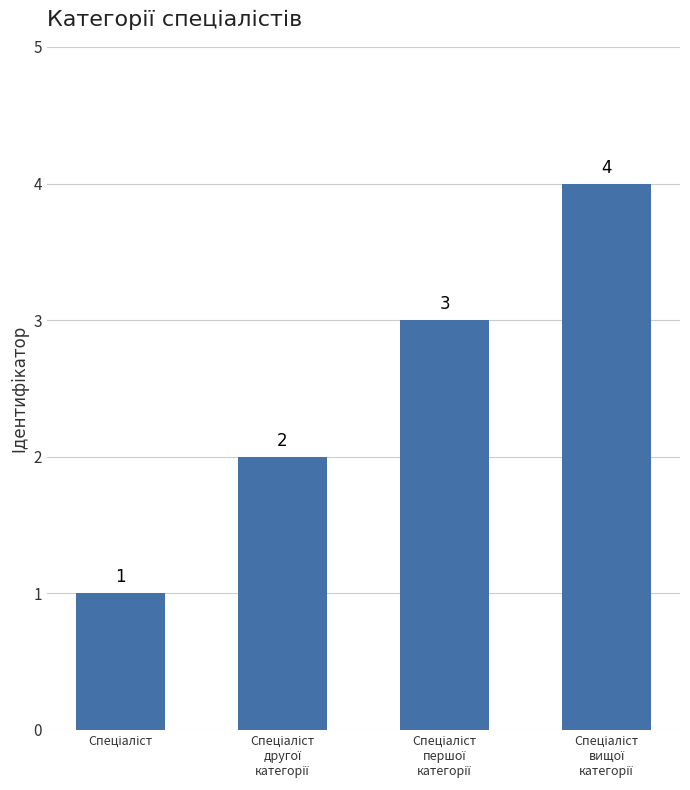

Reading right to left, transcribe all the data shown in this chart.

4	3	2	1